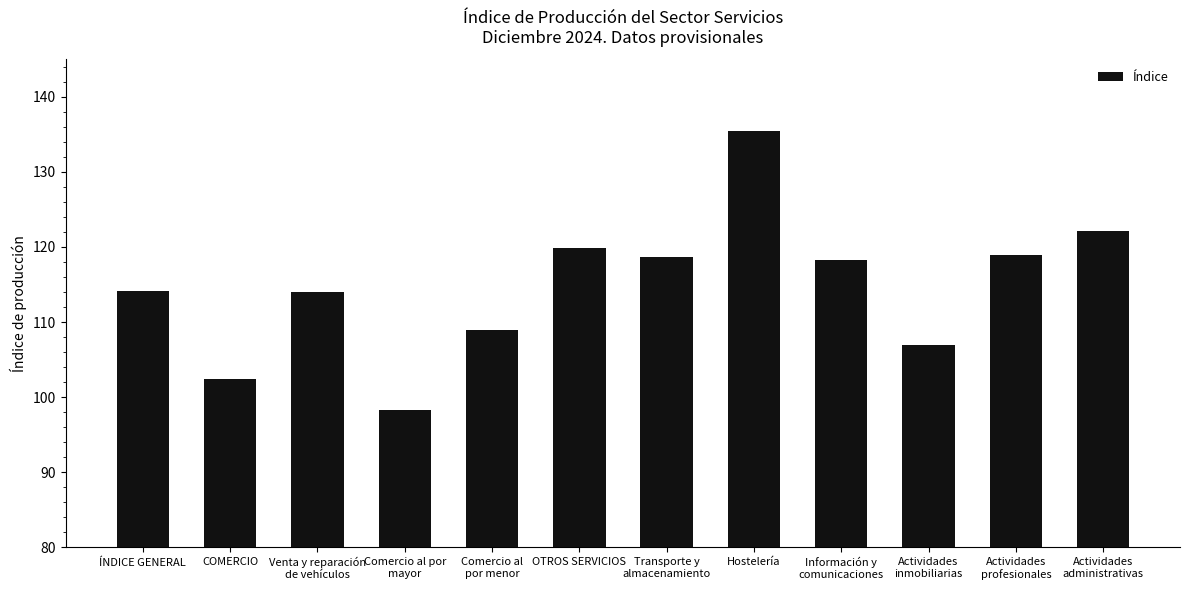

What is the label of the 9th bar from the left?

Información y
comunicaciones